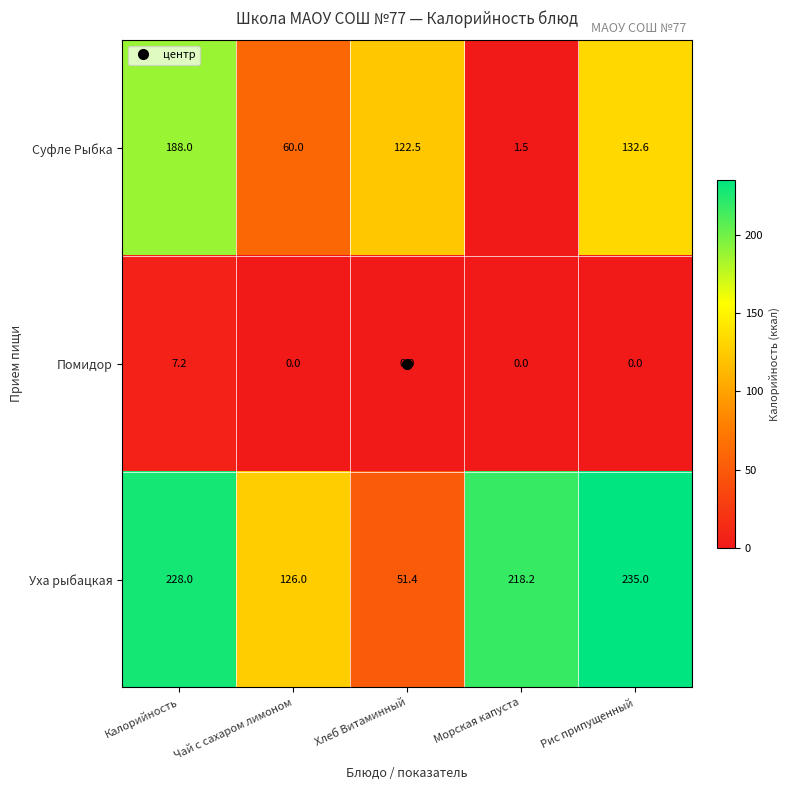

Between Калорийность and Морская капуста, which series saw the biggest shift?

Суфле Рыбка